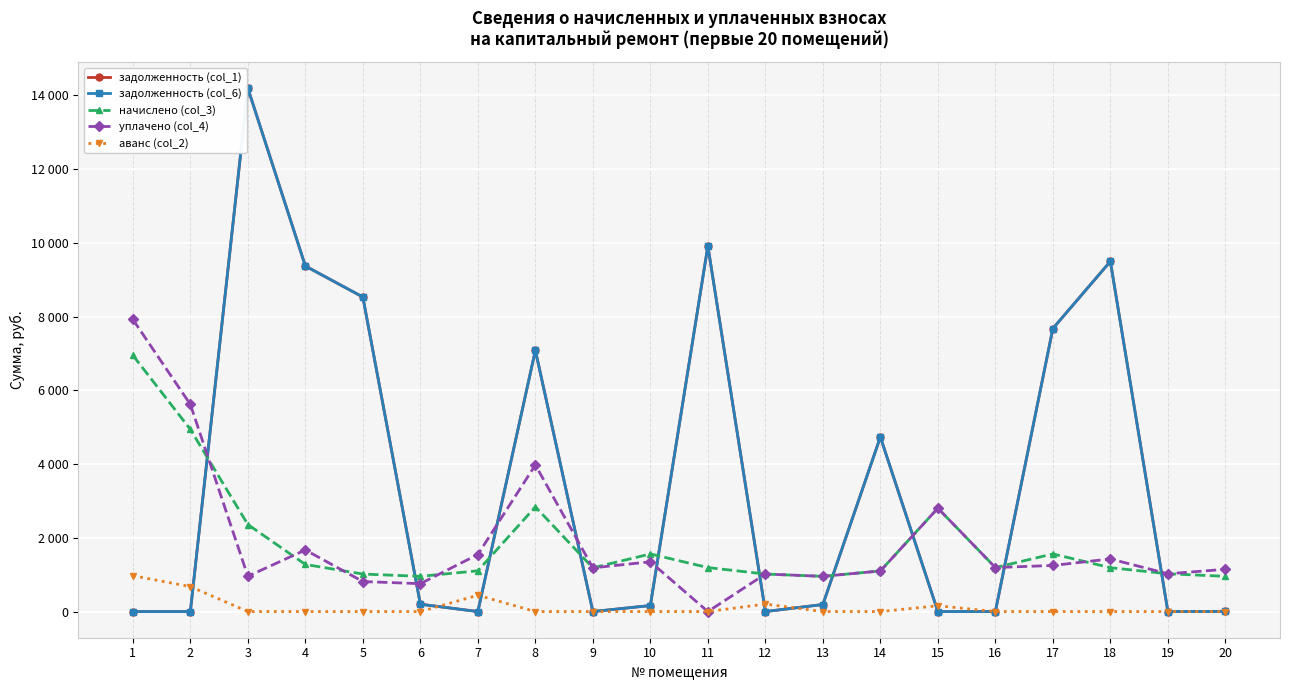

Does the chart have visible grid lines?

Yes